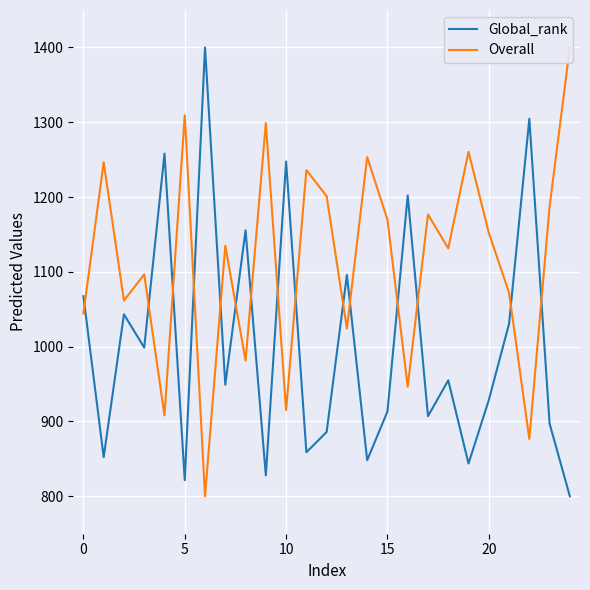

Rank the series by their maximum value, from lowest to highest.

Global_rank, Overall